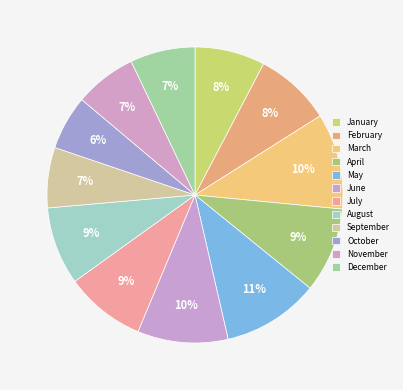

How many segments does this pie chart have?

12